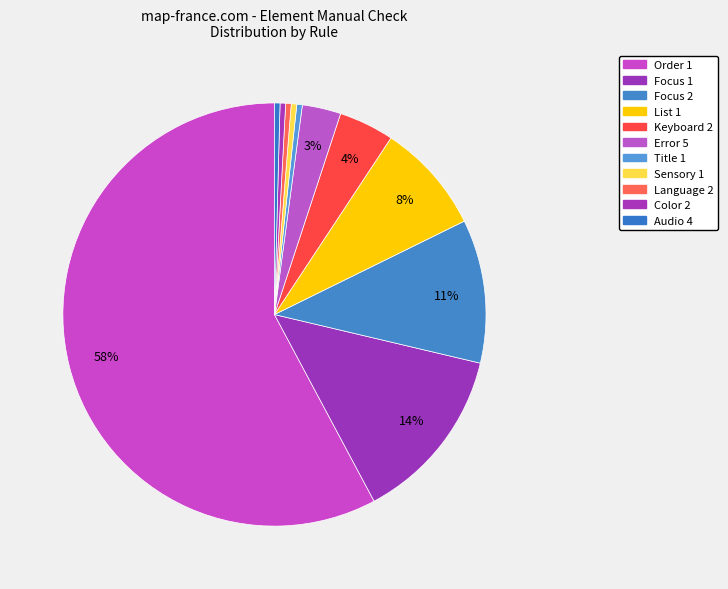

How many segments does this pie chart have?

11